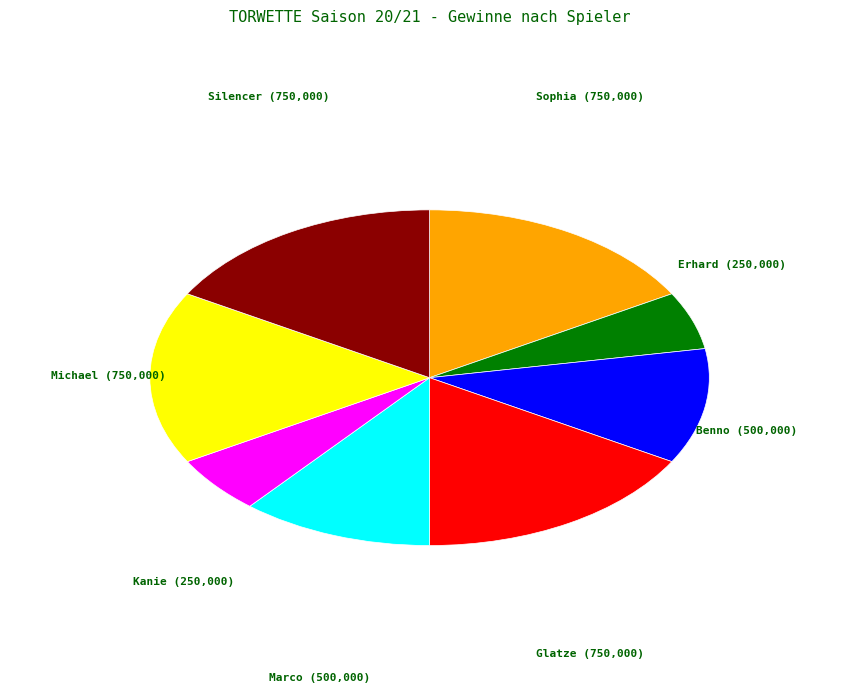

Is there any slice that represents more than half of the pie?

No